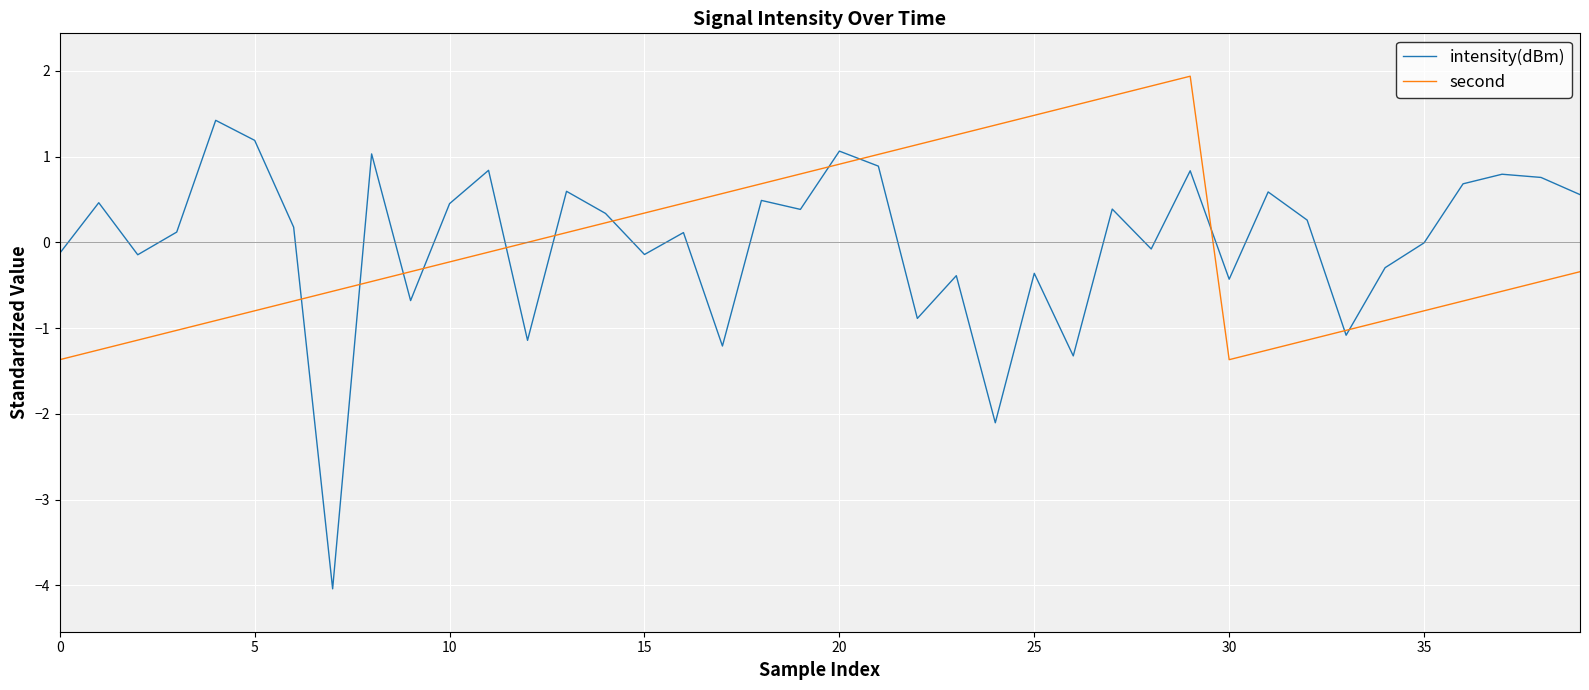

List the series in order of their peak value, highest first.

second, intensity(dBm)